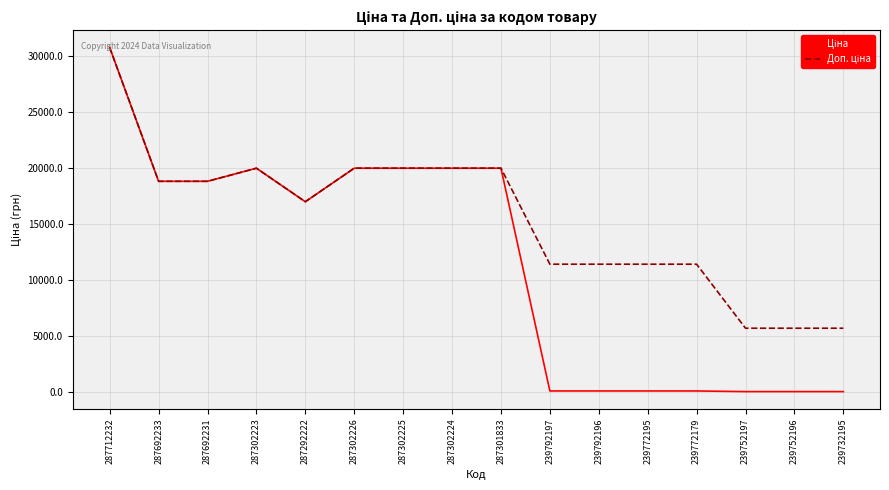

Which category has the highest value across all series?

287712232